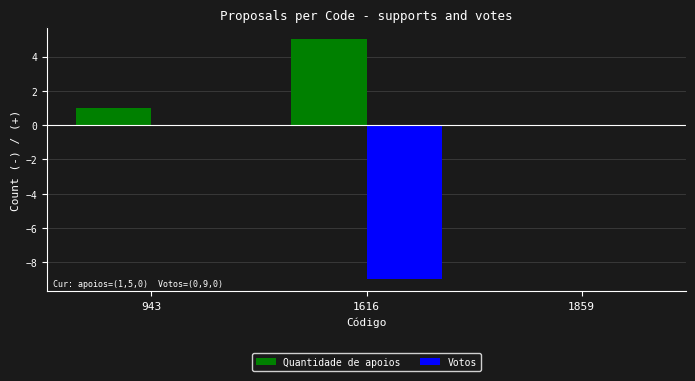

Which series has the largest total across all categories?

Quantidade de apoios